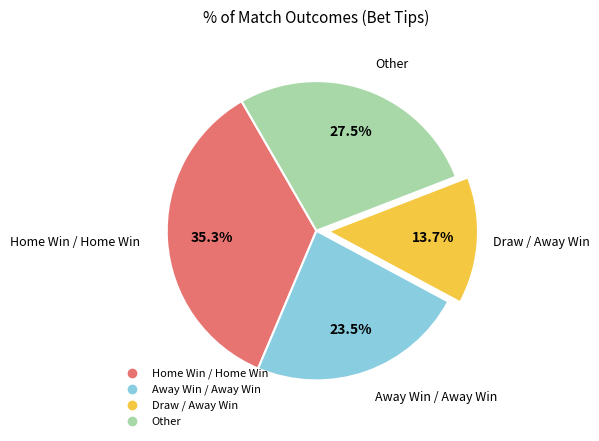

Is there a majority slice in this chart?

No